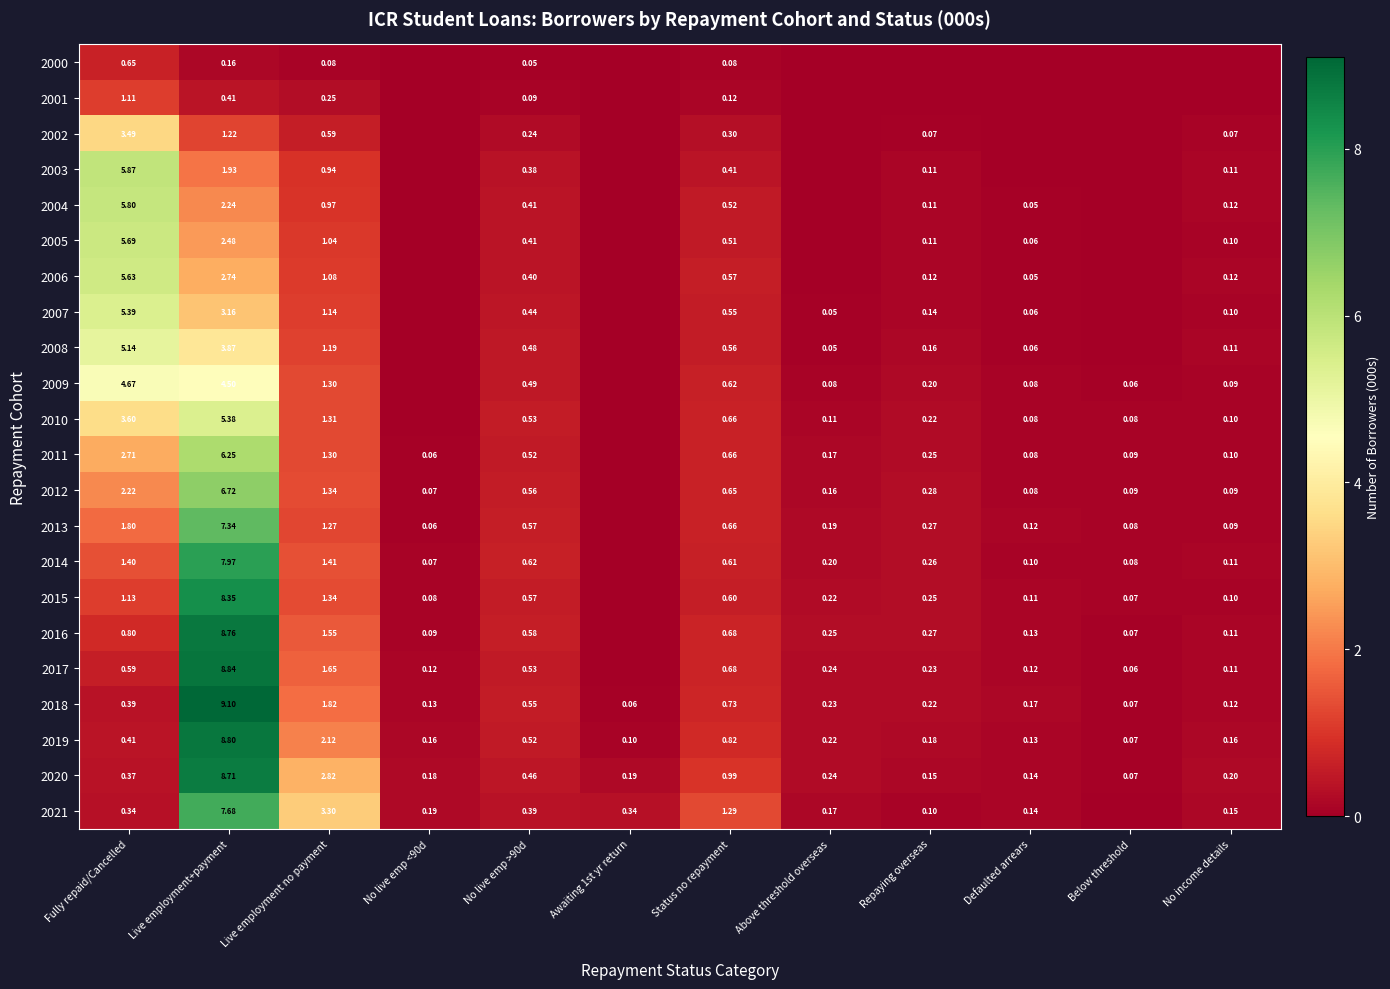

What is the sum of the 2013 values at Above threshold overseas and Status no repayment?

0.8